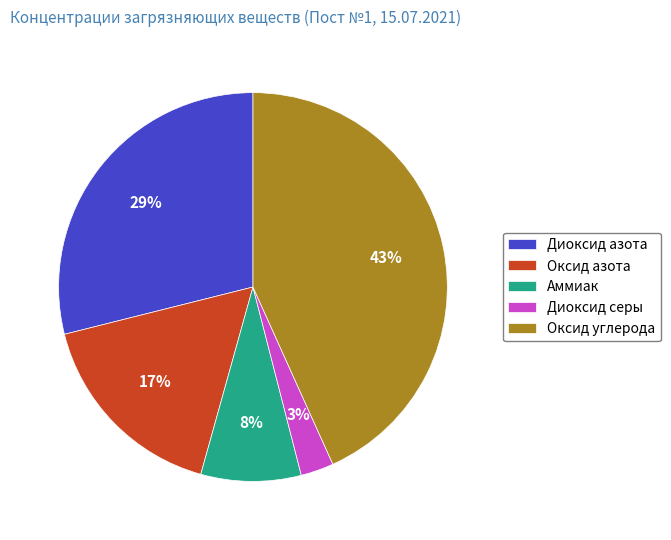

How many segments does this pie chart have?

5